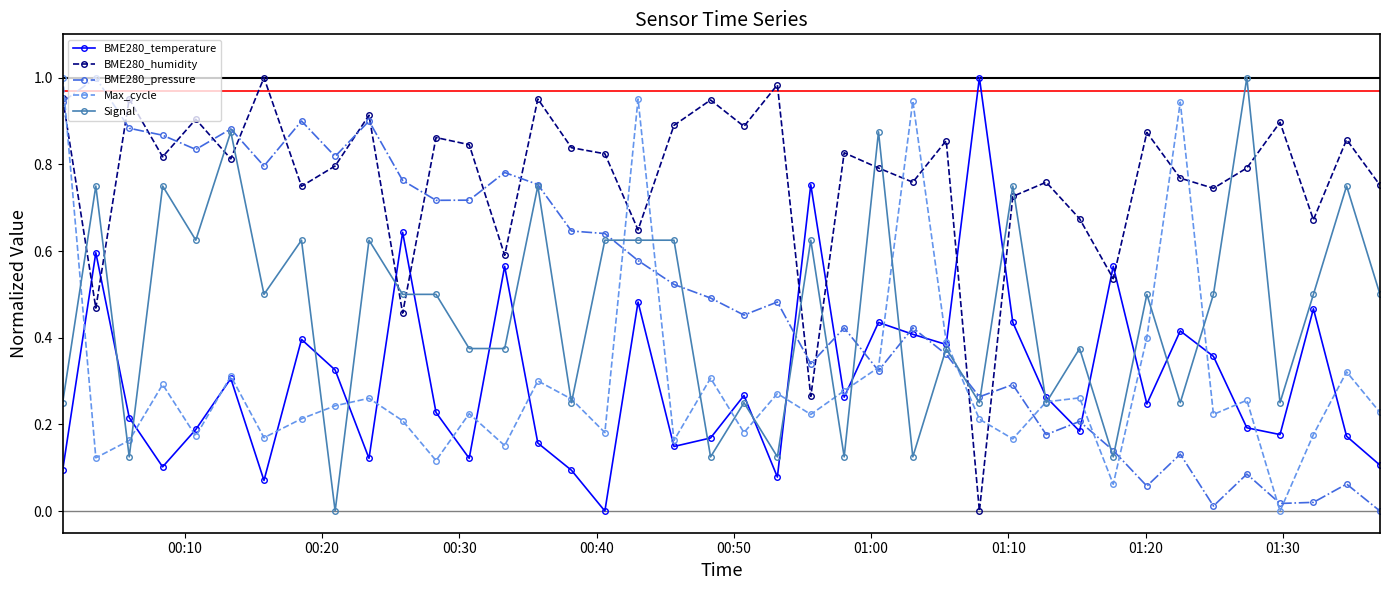

True or false: BME280_temperature has more than 1 interior local peaks.

True